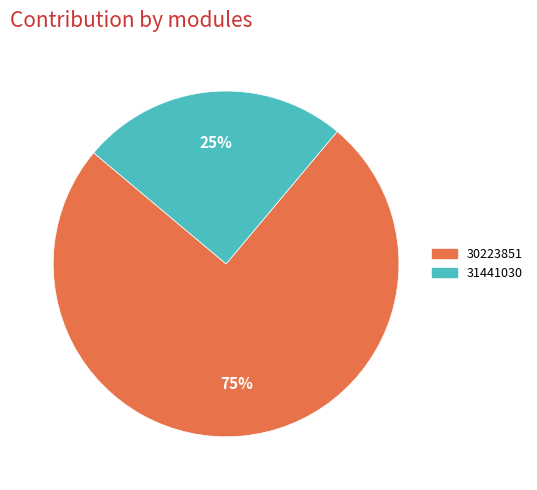

Which category has the smallest portion of the pie?

31441030